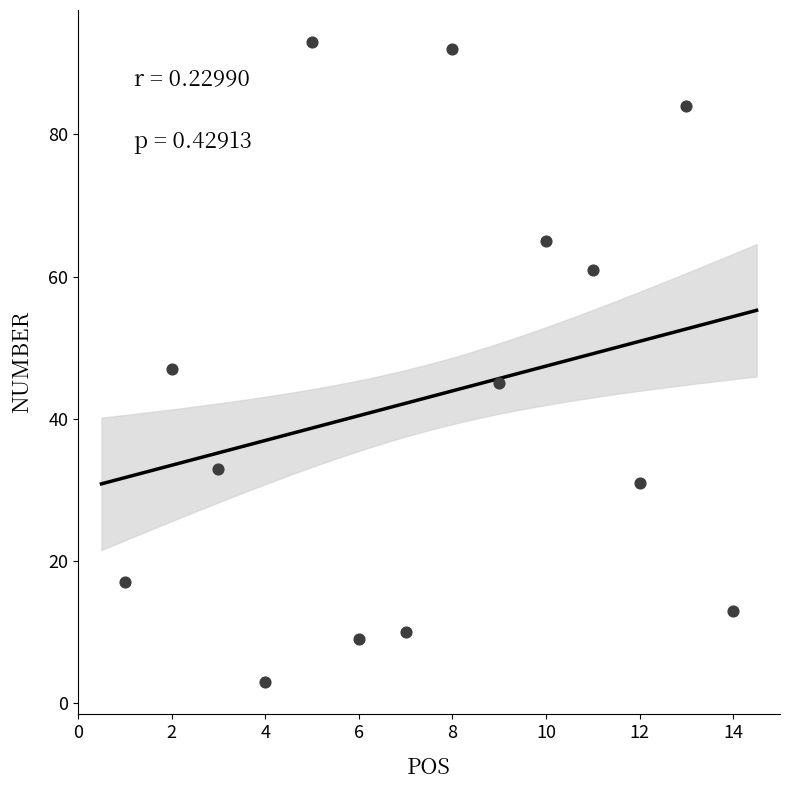

What Y value in the scatter plot is closest to 48?

47